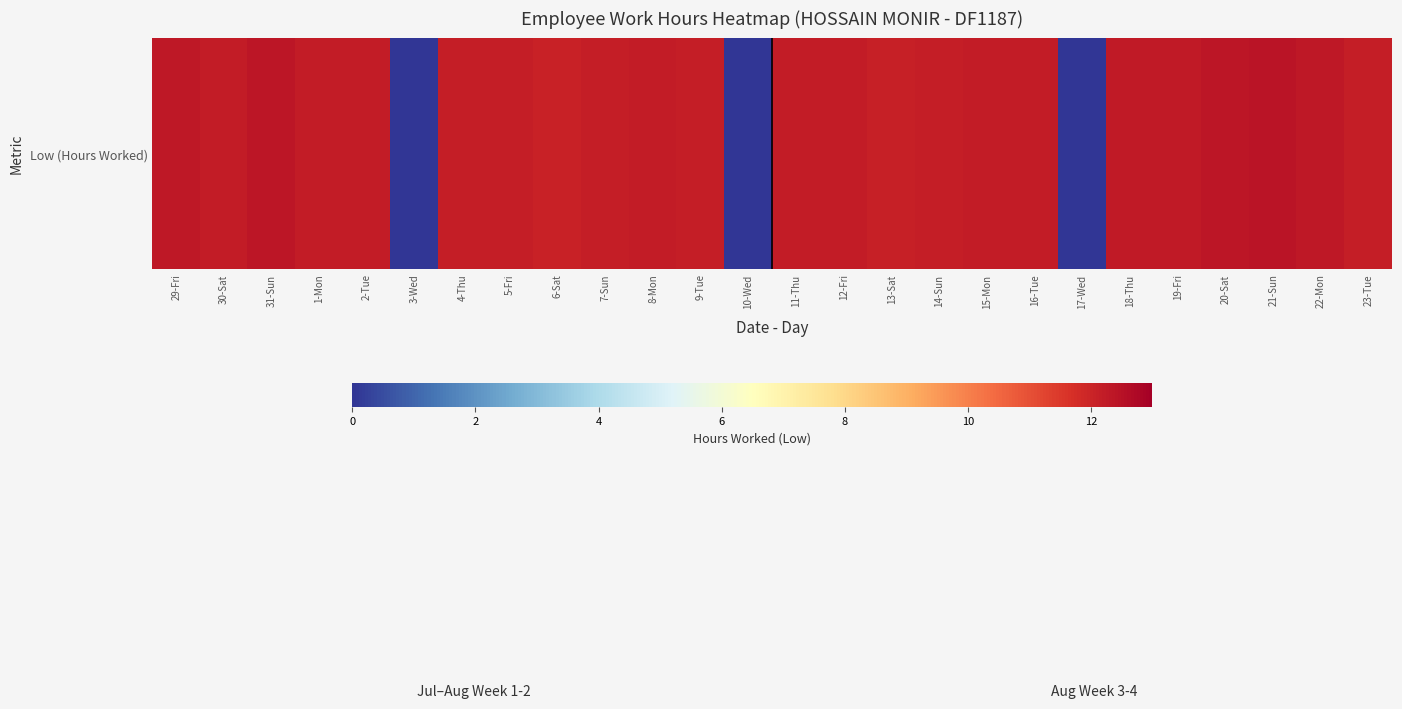

The chart shows a value of 5.2 at 3-Wed. True or false?

False